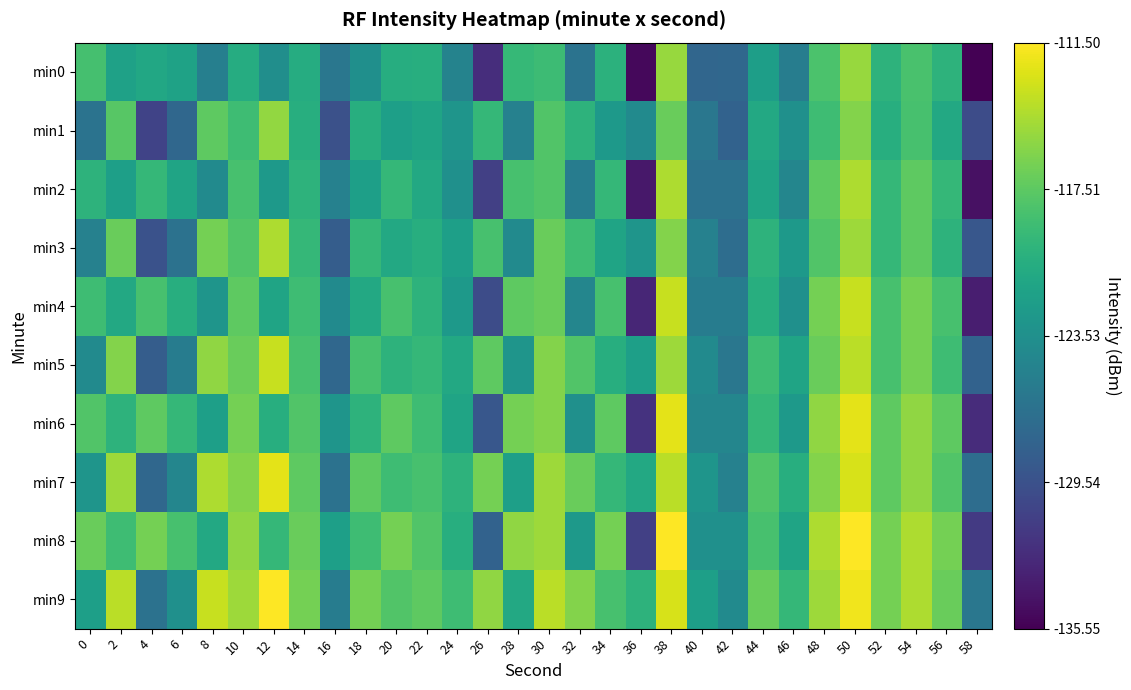

At 28, list the series in order from smallest to largest.

min1, min3, min5, min7, min9, min0, min2, min4, min6, min8